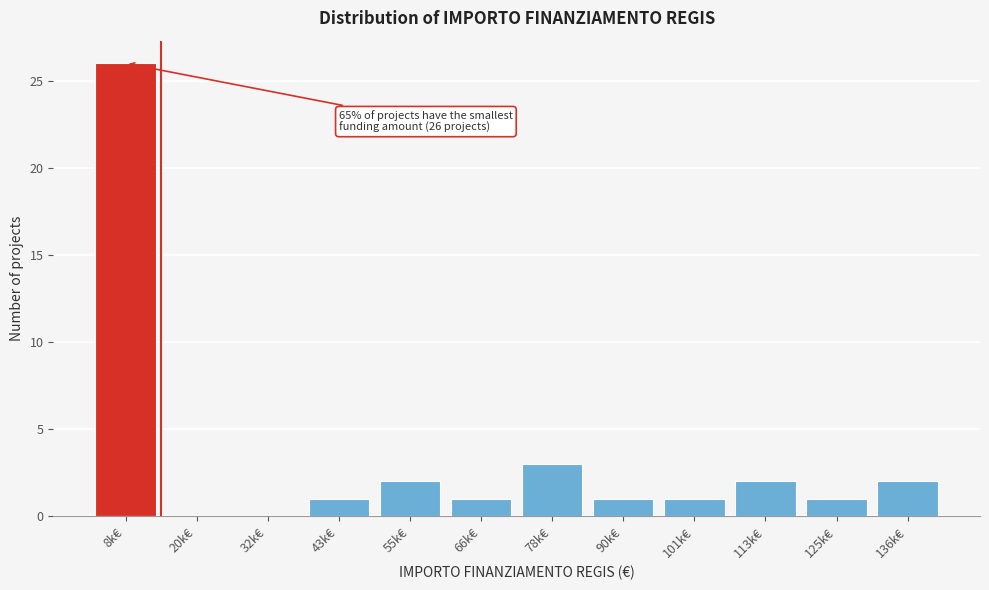

Reading right to left, transcribe all the data shown in this chart.

136k€=2	125k€=1	113k€=2	101k€=1	90k€=1	78k€=3	66k€=1	55k€=2	43k€=1	32k€=0	20k€=0	8k€=26